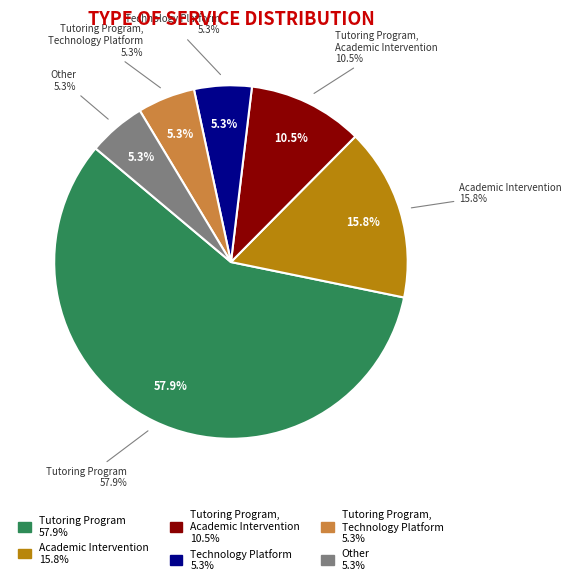

To the nearest percent, what is the difference between the largest and smallest slice percentages?

53%